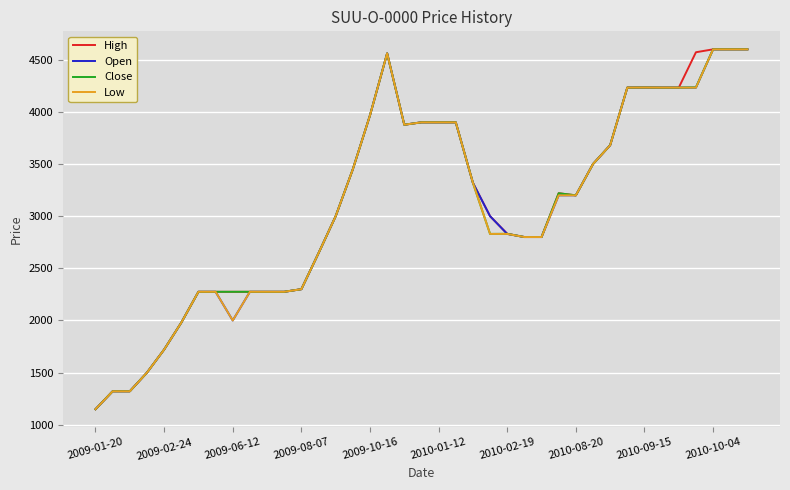

What is the smallest value displayed?

1149